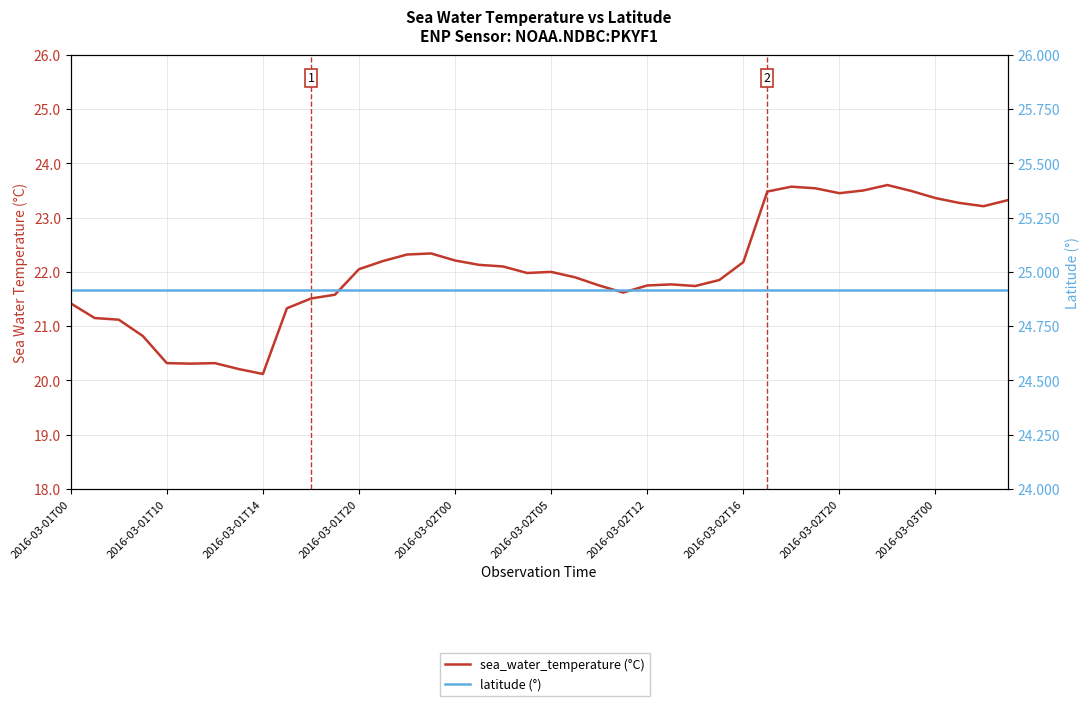

How many data points in sea_water_temperature (°C) are less than 22?

20